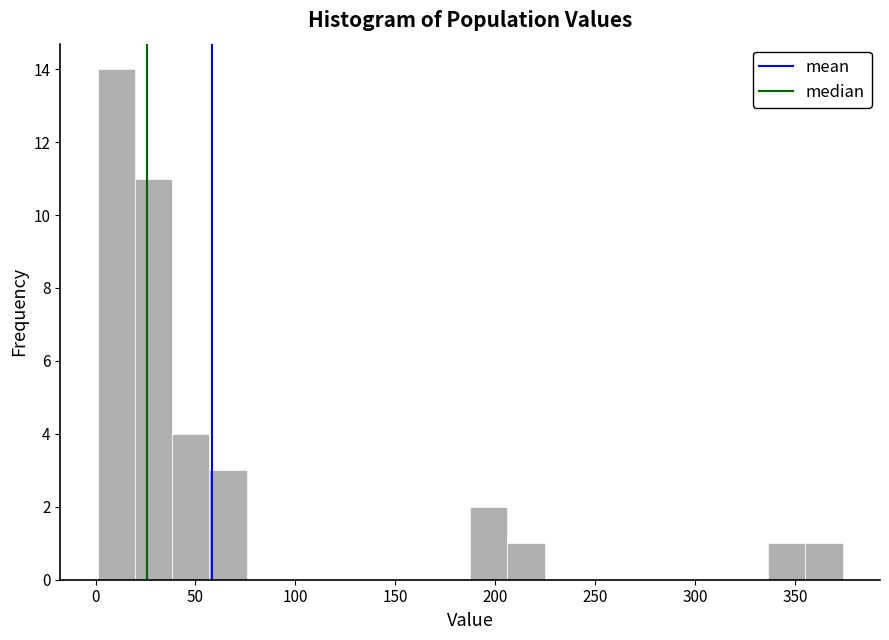

Around what value on the x-axis is the tallest bar? Give the approximate position of its centre, as read against the axis.

10